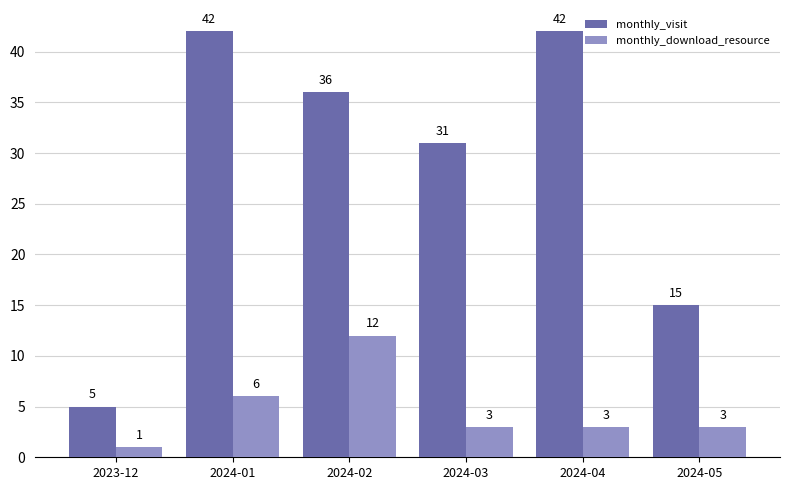

What is the maximum value for monthly_download_resource?

12